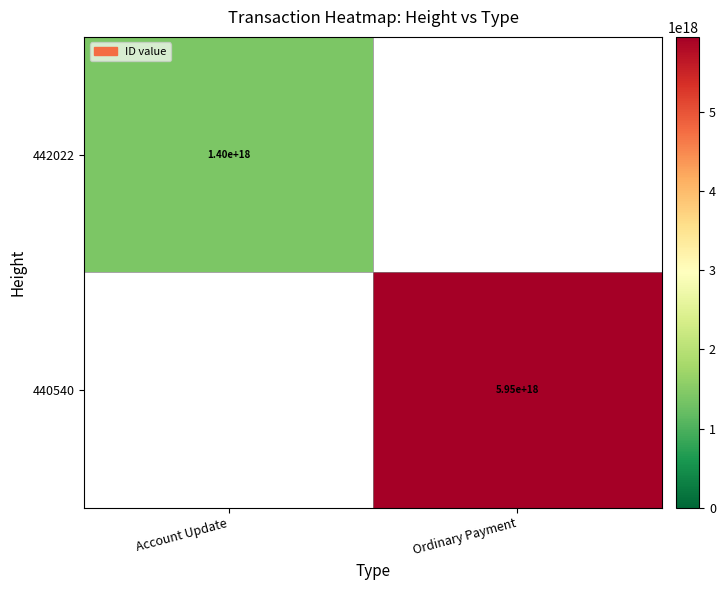

True or false: 440540 has a value of 5950000000000000000 at Ordinary Payment.

True